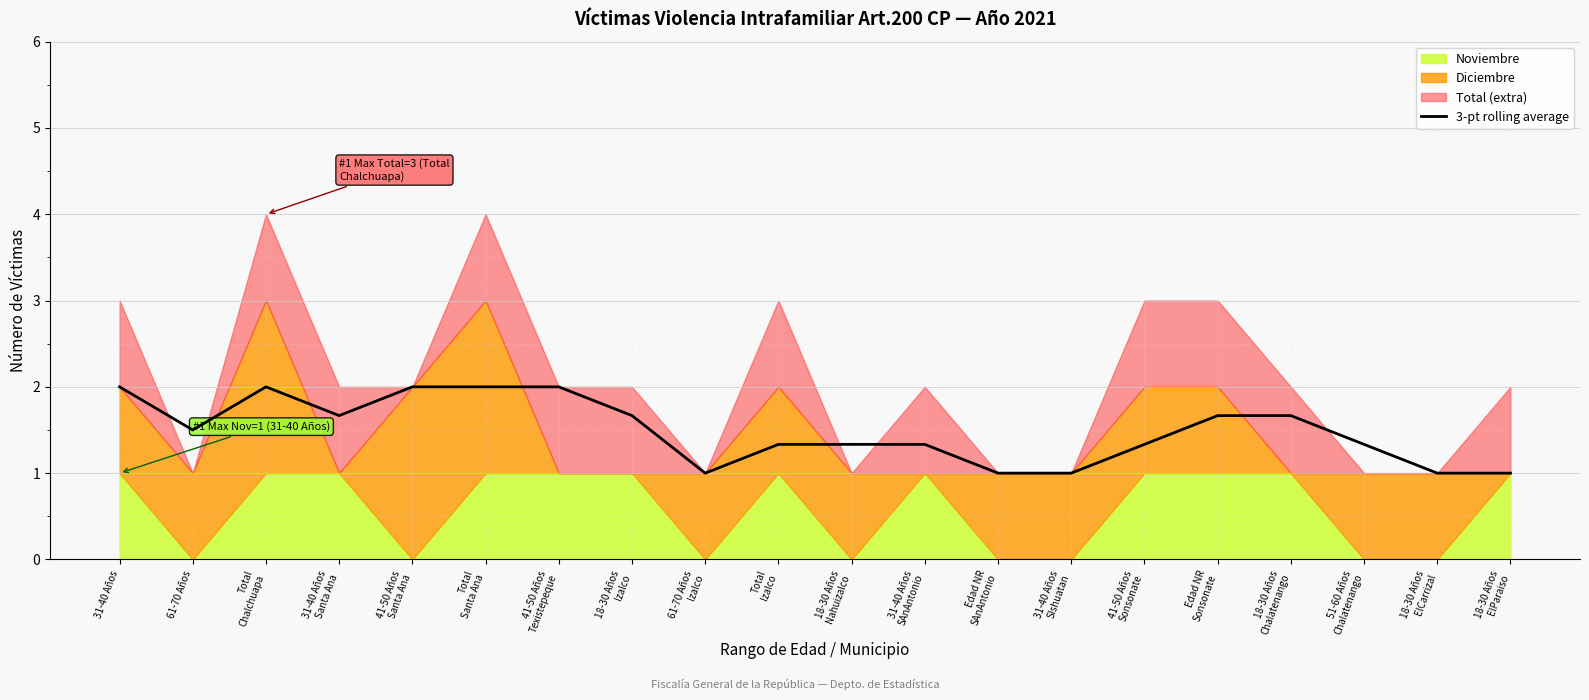

What is the change in value from Total
Izalco to 18-30 Años
Chalatenango?

+0.3